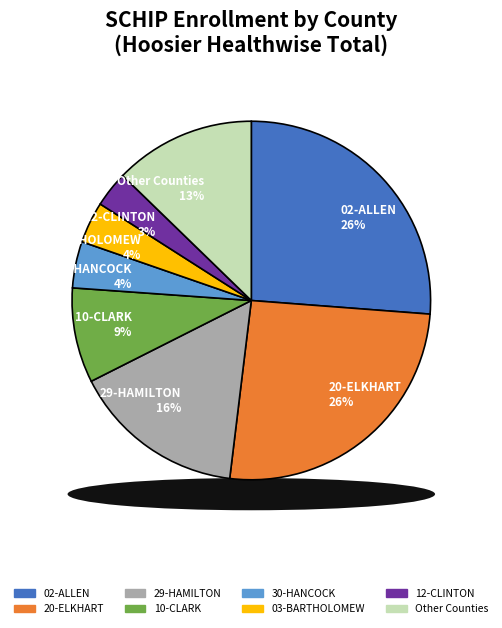

Which has a higher value, 30-HANCOCK or 03-BARTHOLOMEW?

30-HANCOCK